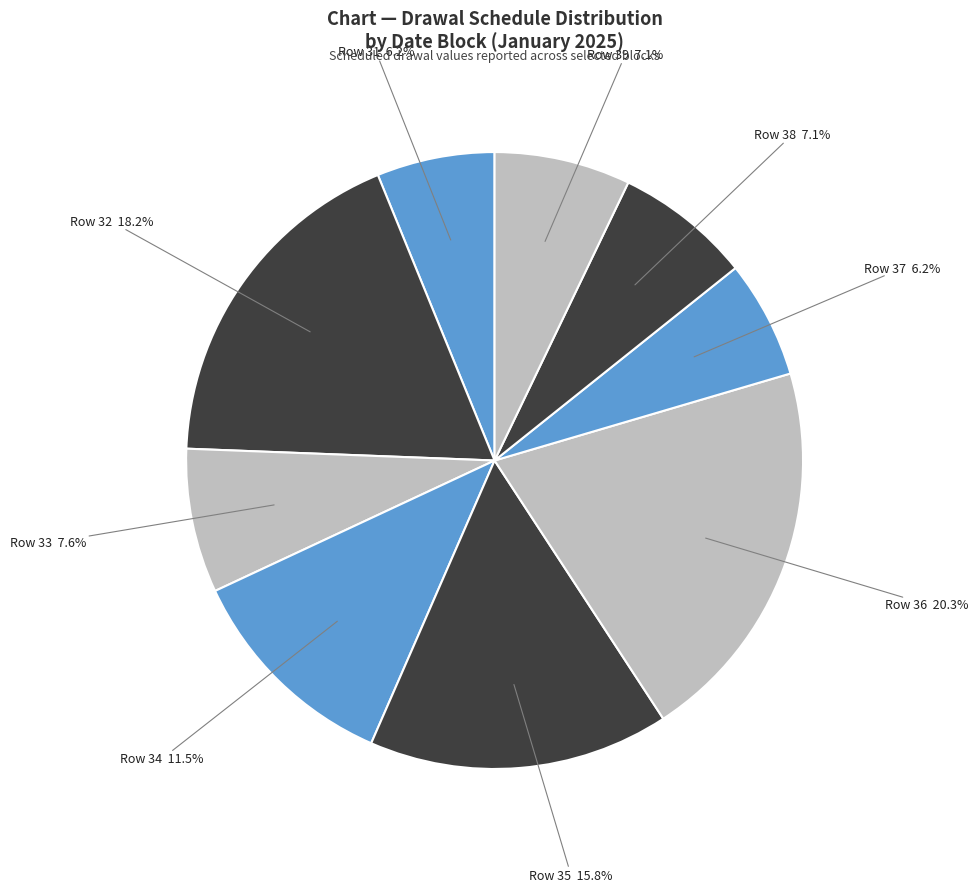

Is there any slice that represents more than half of the pie?

No